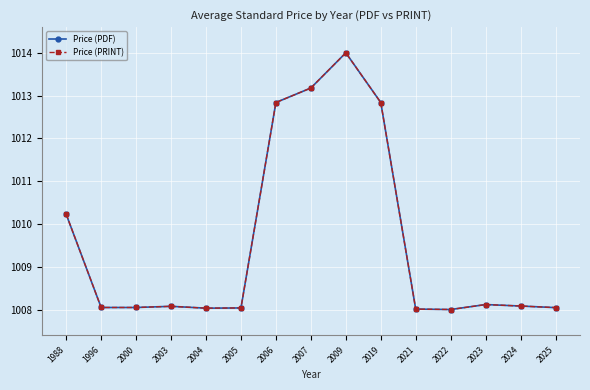

How many interior local valleys does the Price (PRINT) series have?

2